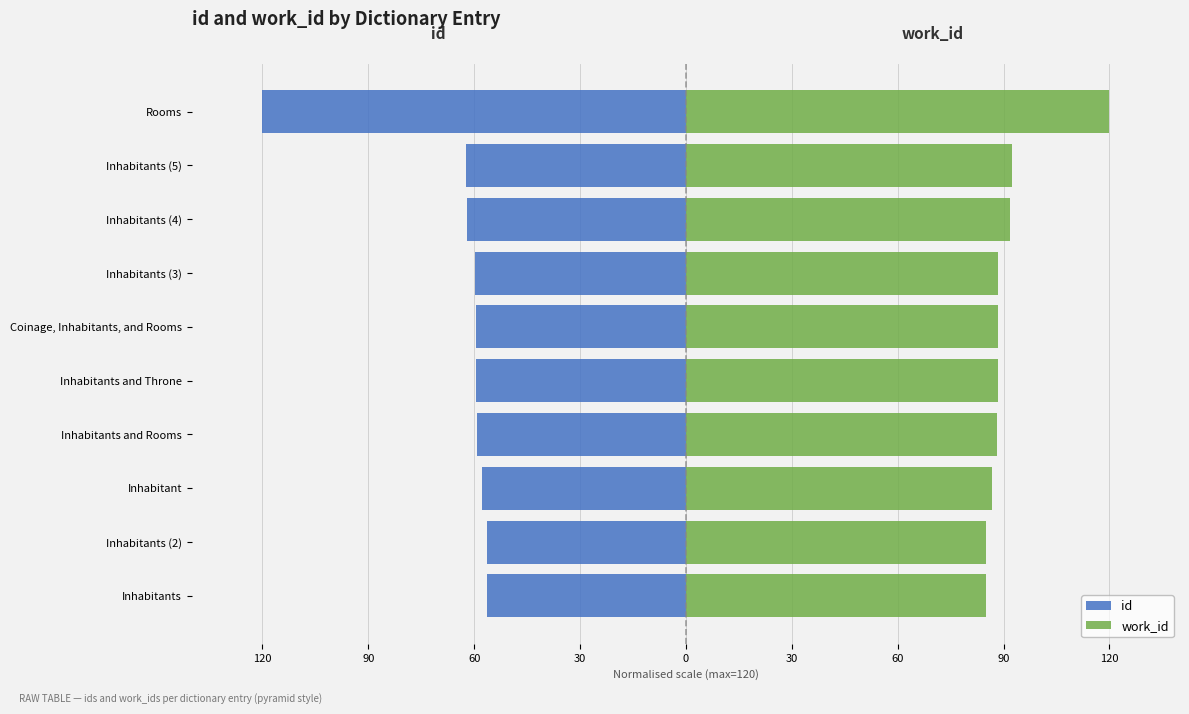

List the series in order of their overall mean, lowest first.

id, work_id